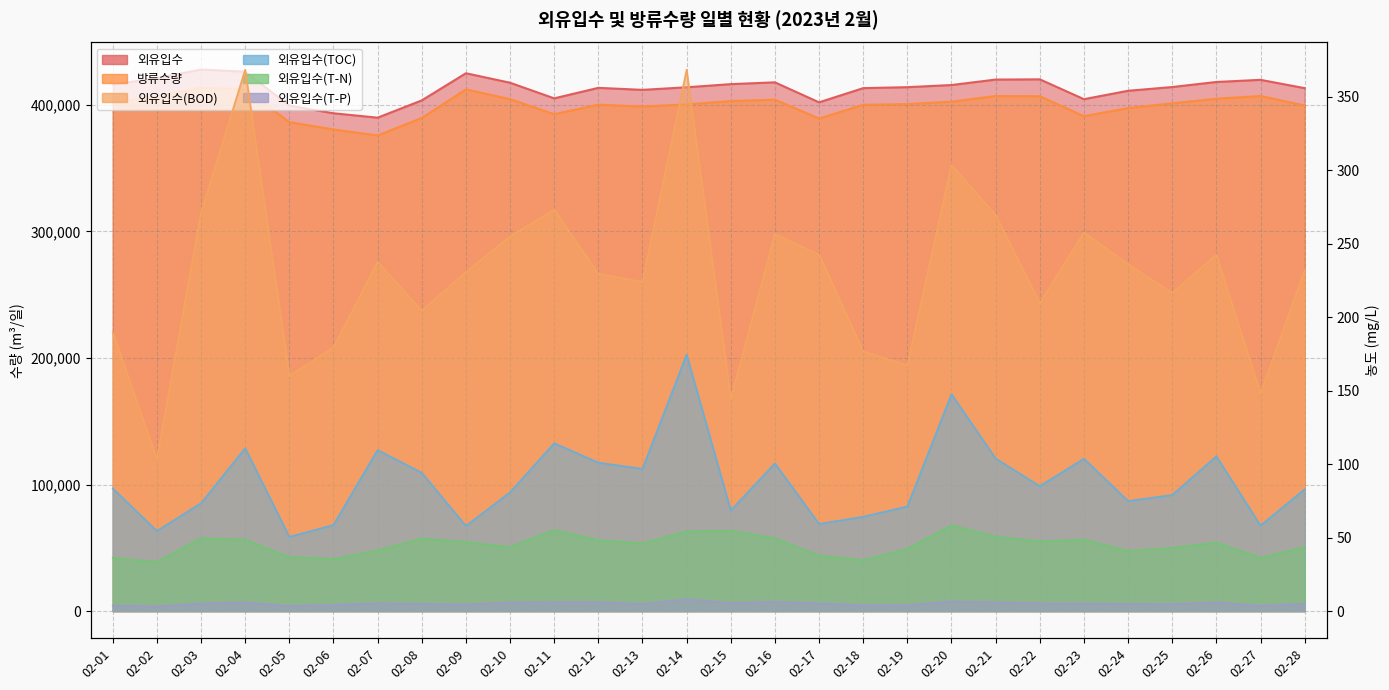

At which label does 외유입수(BOD) reach its peak?

02-14